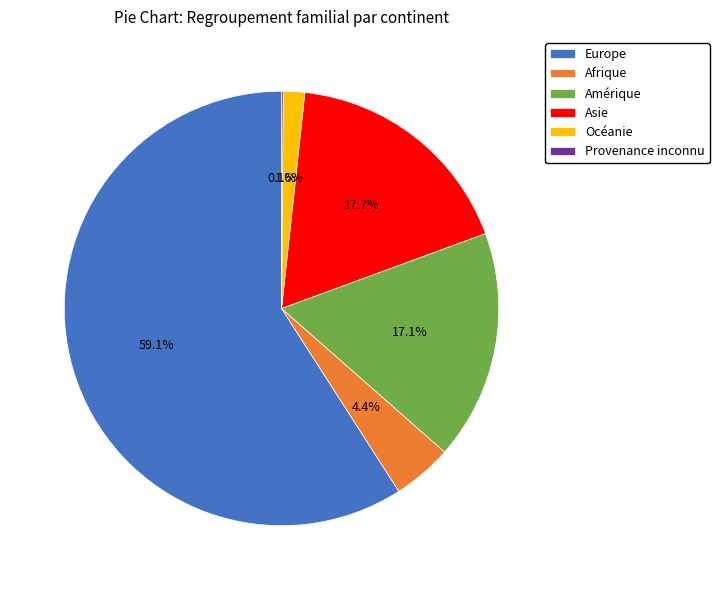

Which category has the biggest portion of the pie?

Europe